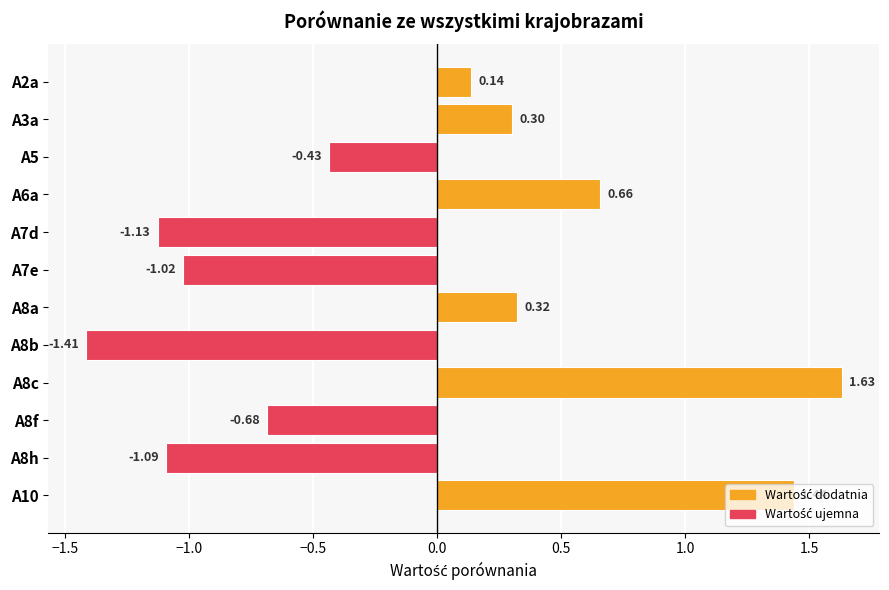

Approximately how many times larger is the value at A8c compared to A10?

1.1